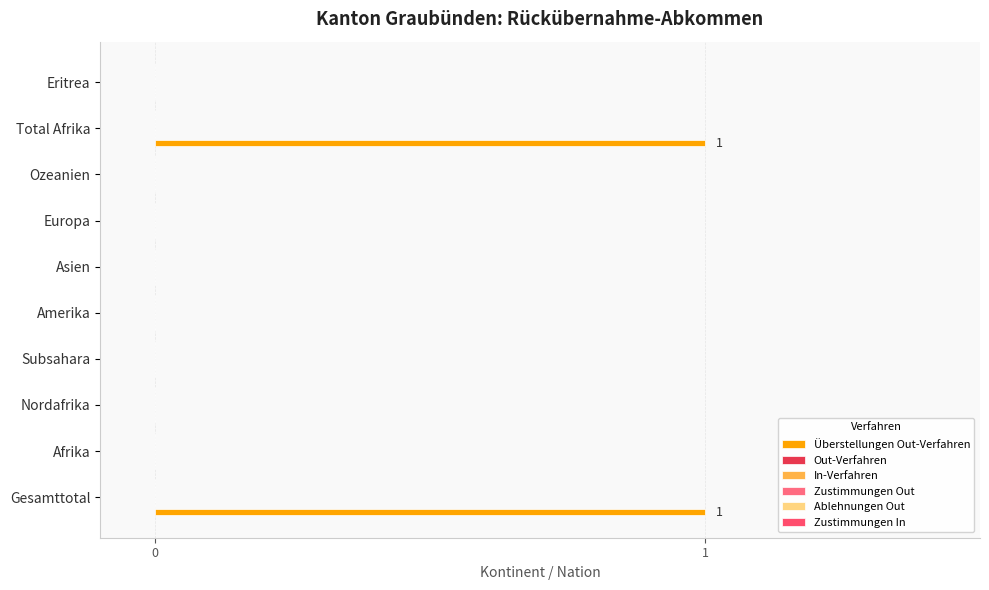

Are the bars horizontal?

Yes